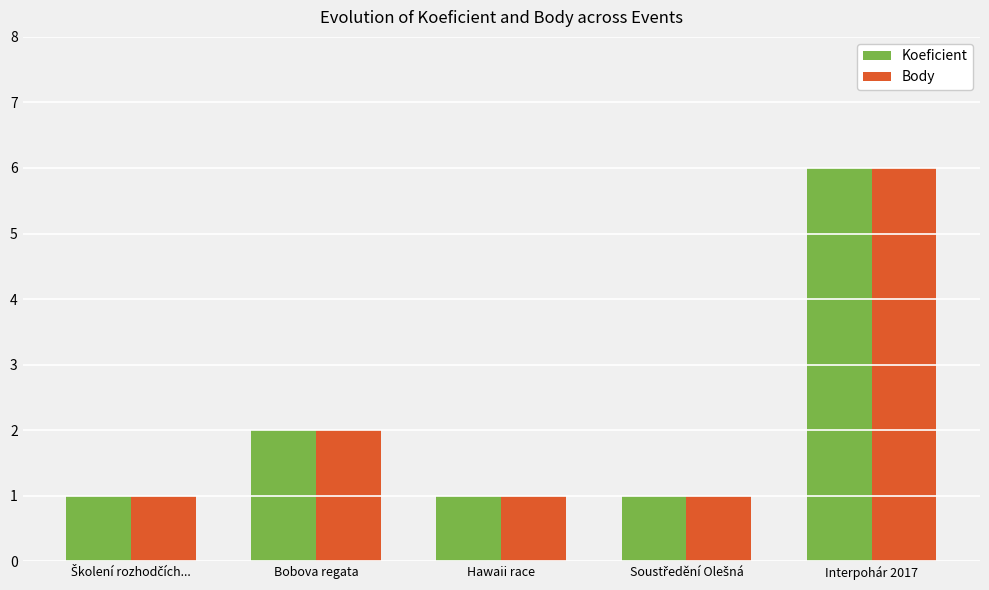

What is the maximum value shown in the chart?

6